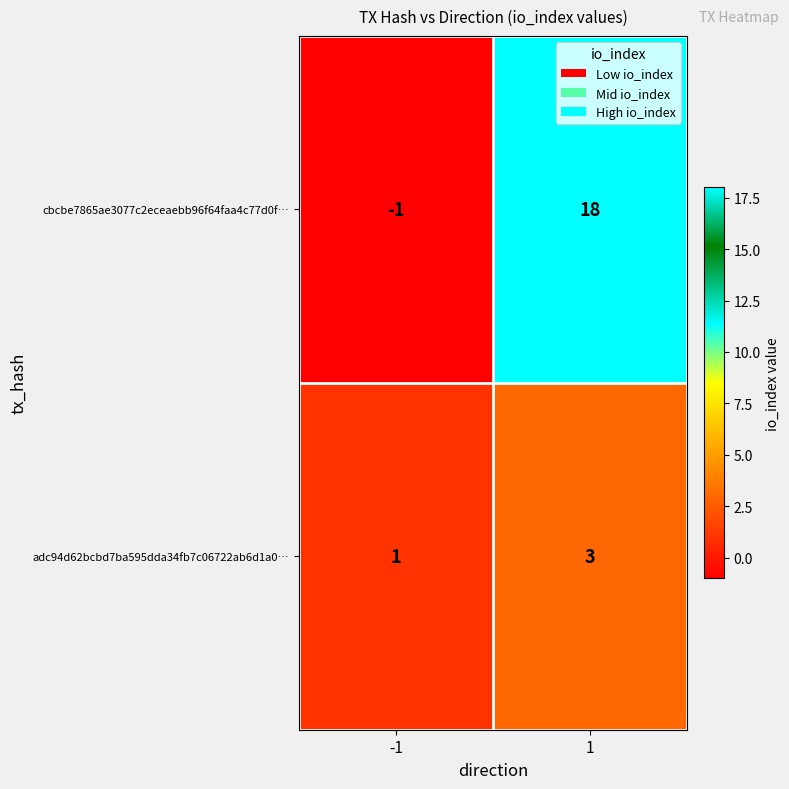

How many values in the adc94d62bcbd7ba595dda34fb7c06722ab6d1a0… series are below 3?

1